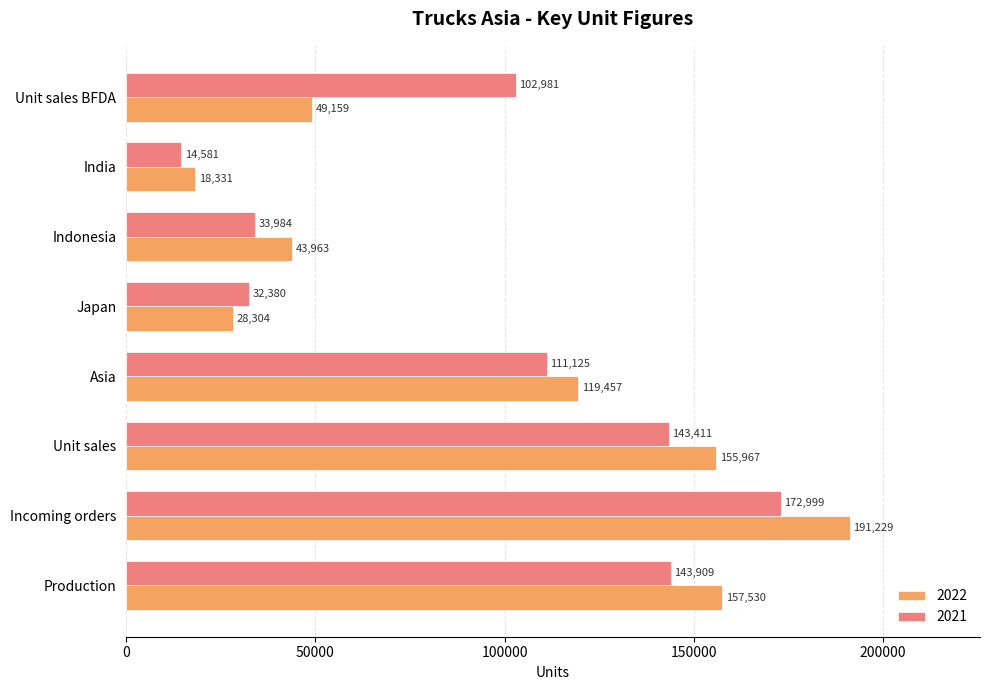

Where is 2022 nearest to the value 104780?

Asia